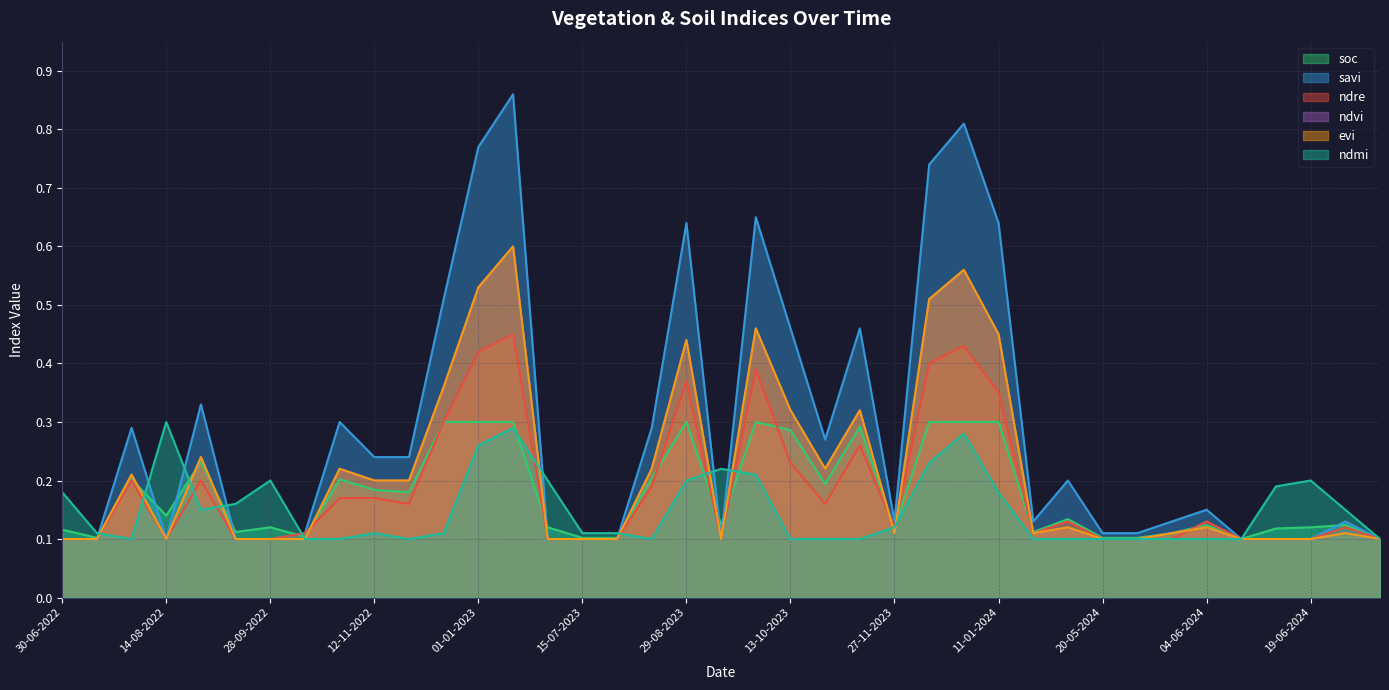

In ndvi, how many points are higher than both neighbors (excluding endpoints)?

11